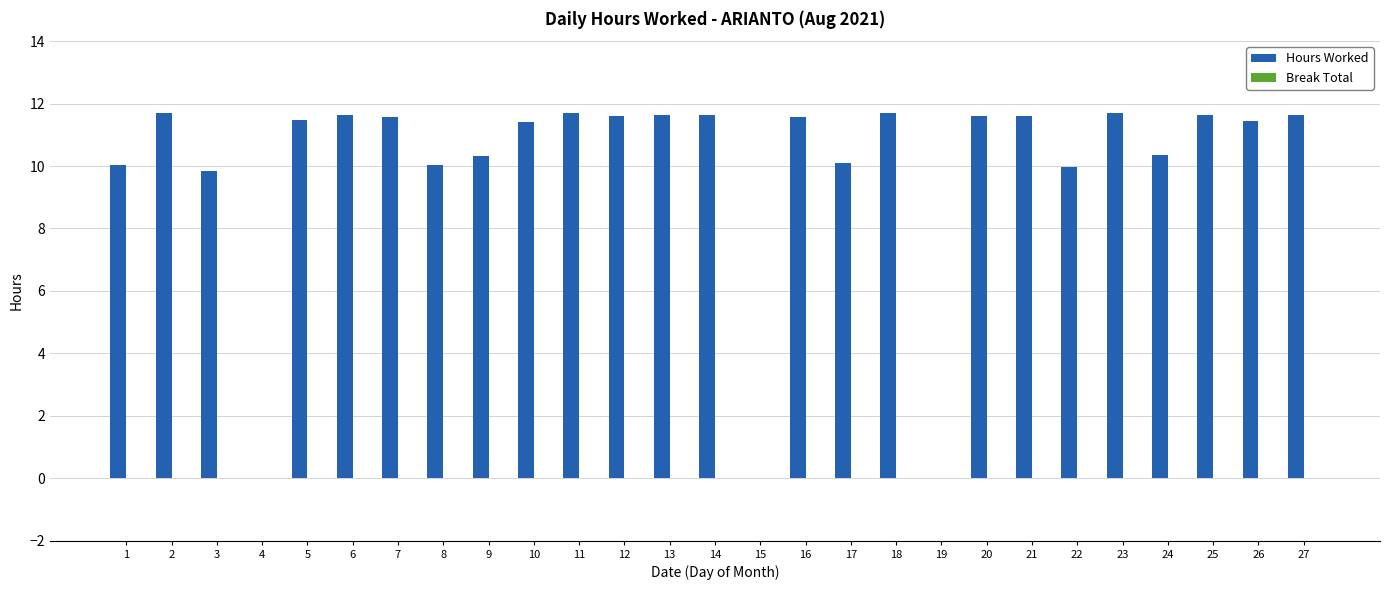

What is the sum of the values at 20 and 19?

11.6